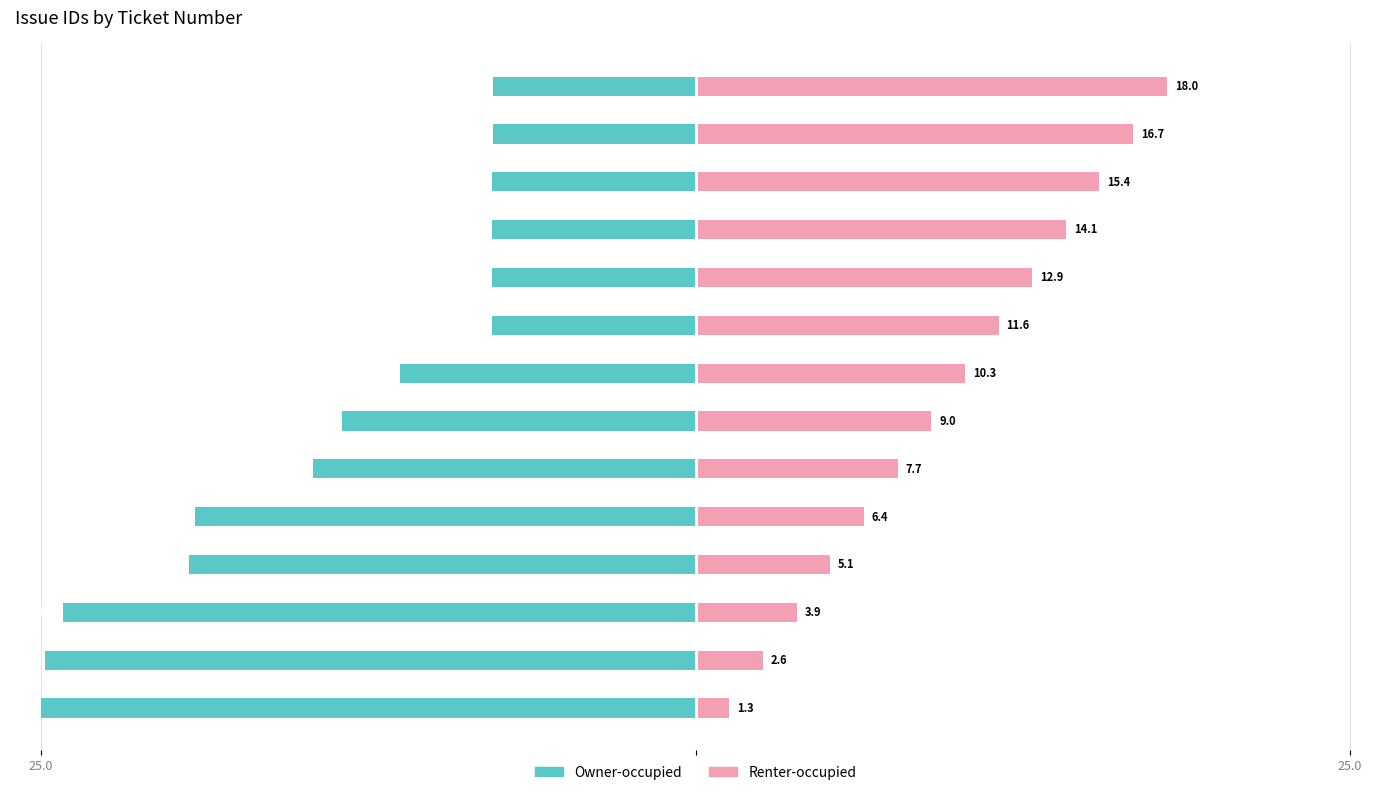

Reading left to right, extract all data points from this chart.

Owner-occupied: -25.0	-24.8	-24.2	-19.4	-19.1	-14.6	-13.5	-11.3	-7.8	-7.8	-7.8	-7.8	-7.7	-7.7
Renter-occupied: 1.3	2.6	3.9	5.1	6.4	7.7	9.0	10.3	11.6	12.9	14.1	15.4	16.7	18.0